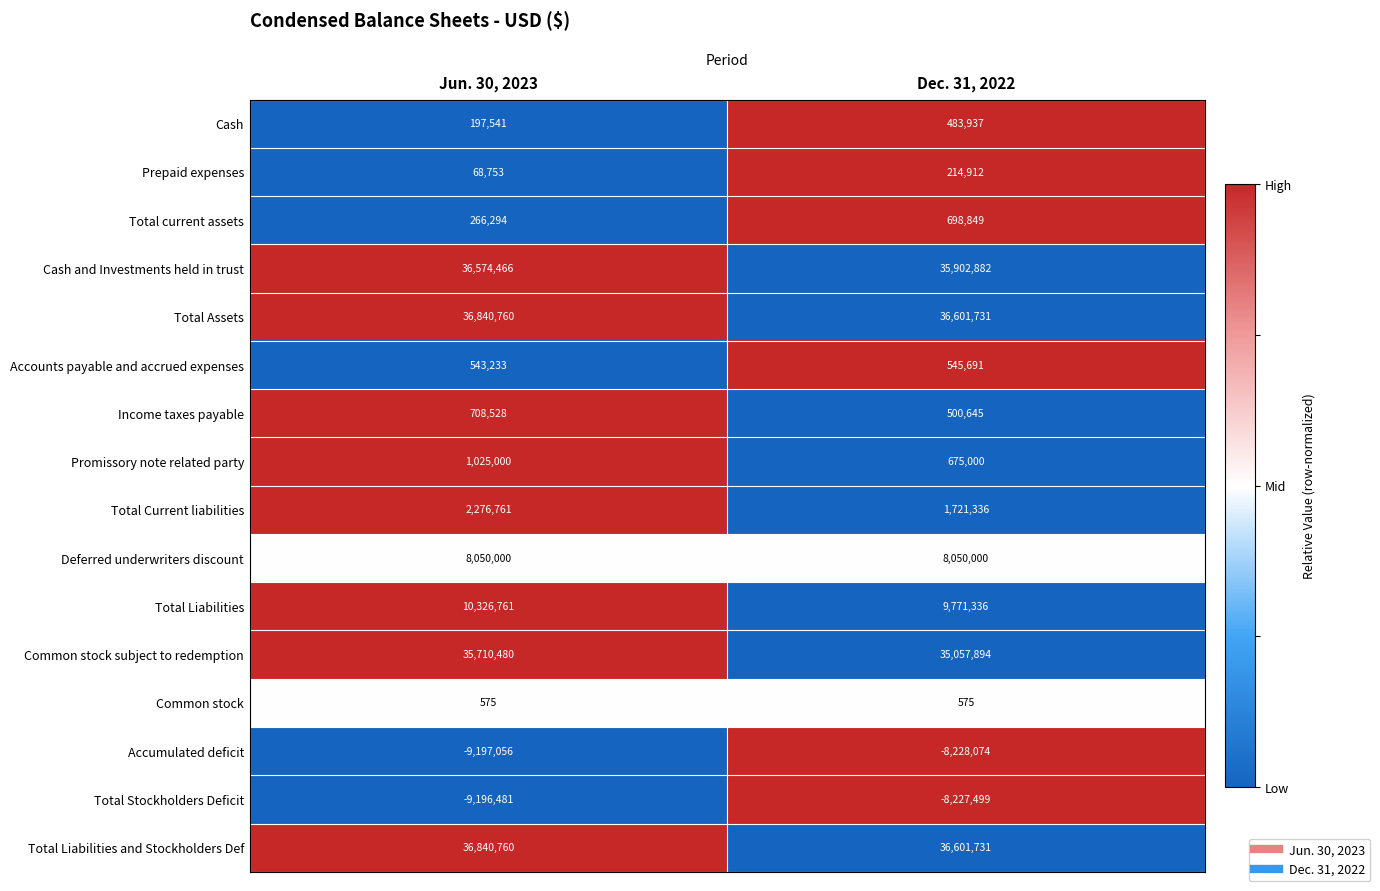

What is the difference between the Total Liabilities values at Jun. 30, 2023 and Dec. 31, 2022?

555425